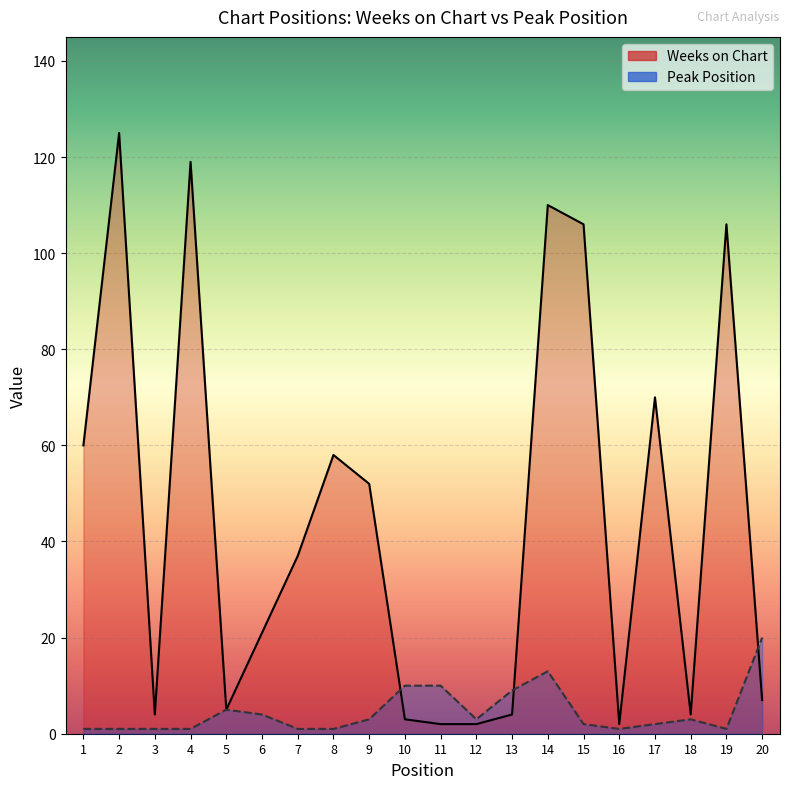

Where does the Weeks on Chart series first go above 37?

1